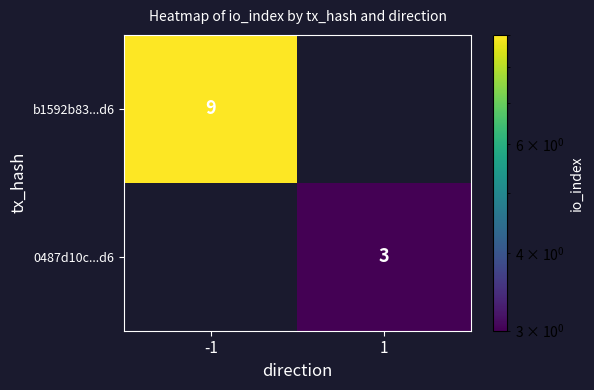

The value of b1592b83...d6 at -1 is 9. True or false?

True